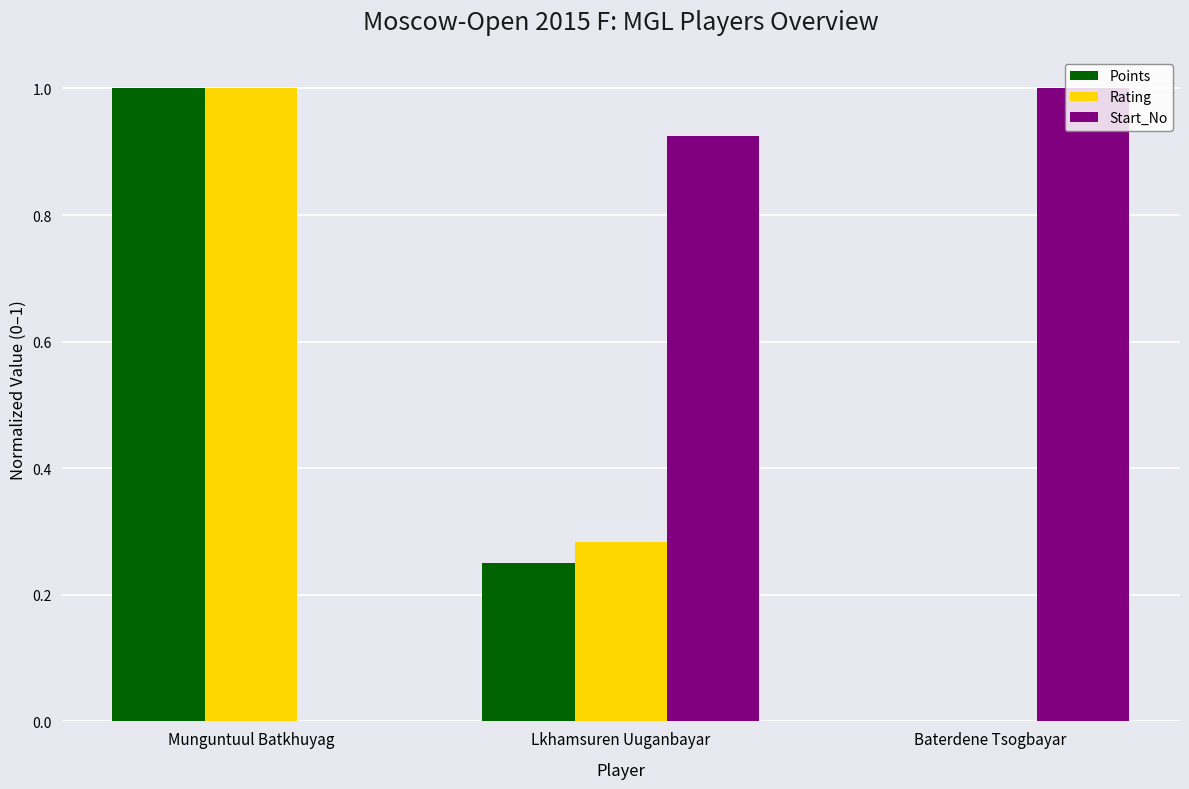

Between Lkhamsuren Uuganbayar and Baterdene Tsogbayar, which series saw the biggest shift?

Rating